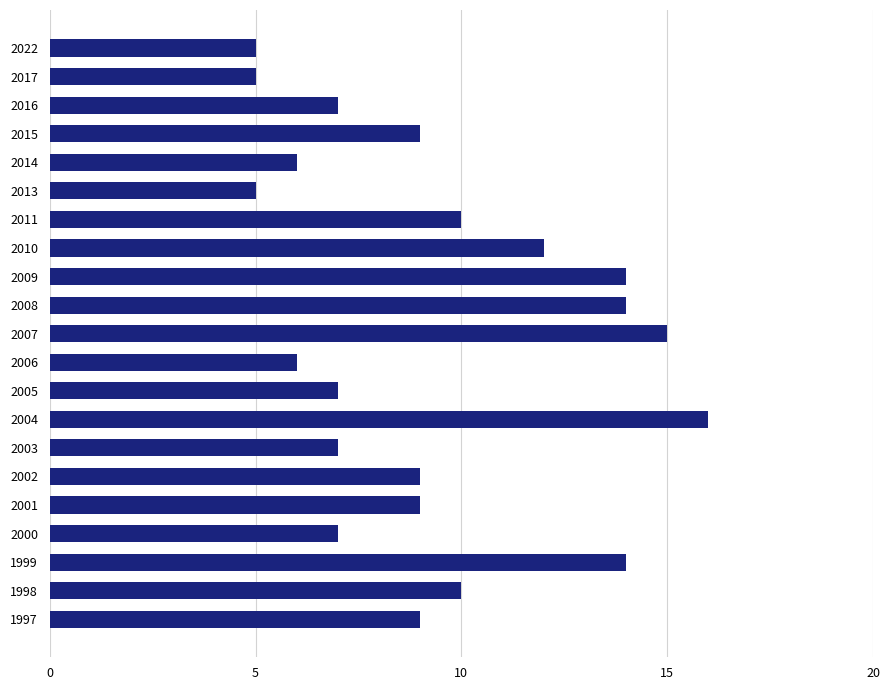

What is the change in value from 2017 to 2000?

+2